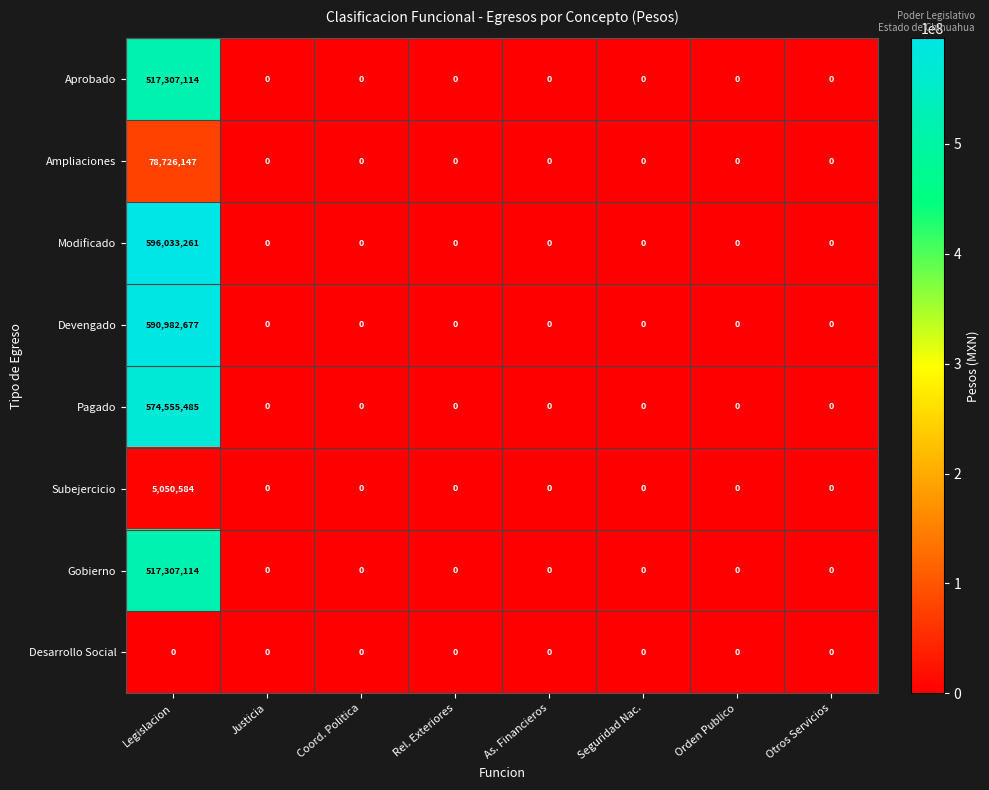

True or false: Modificado has a value of 0 at Otros Servicios.

True